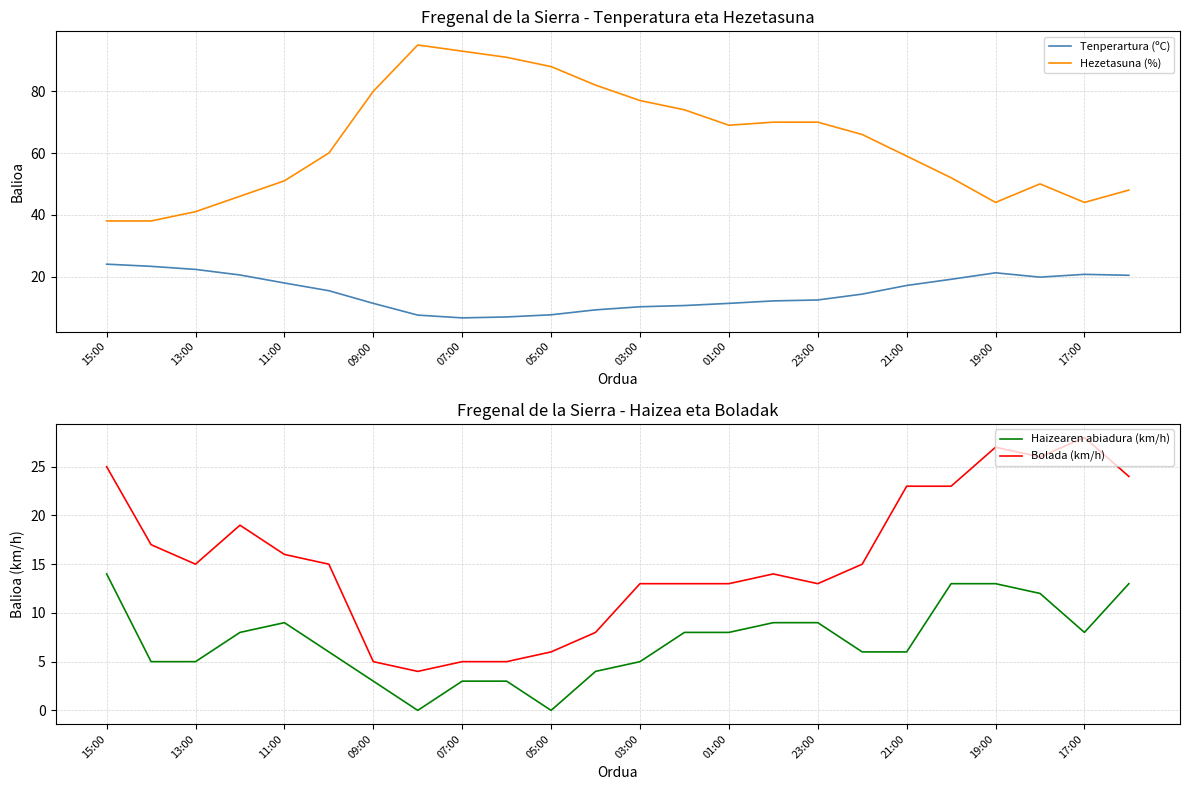

The Haizearen abiadura (km/h) series shows 6.4 at 23. True or false?

False